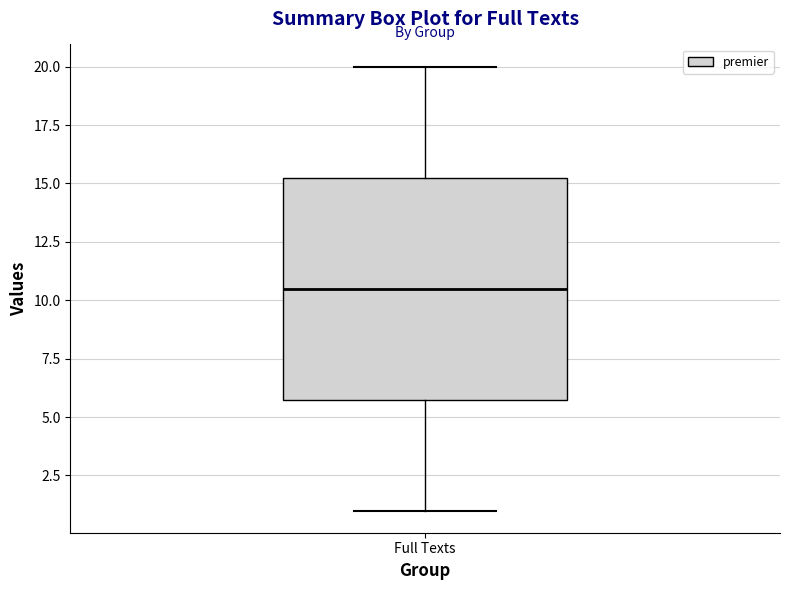

Where is the upper edge of the box for Full Texts on the y-axis? The values are not printed on the chart, so give them approximately, as read against the axis.

15.5